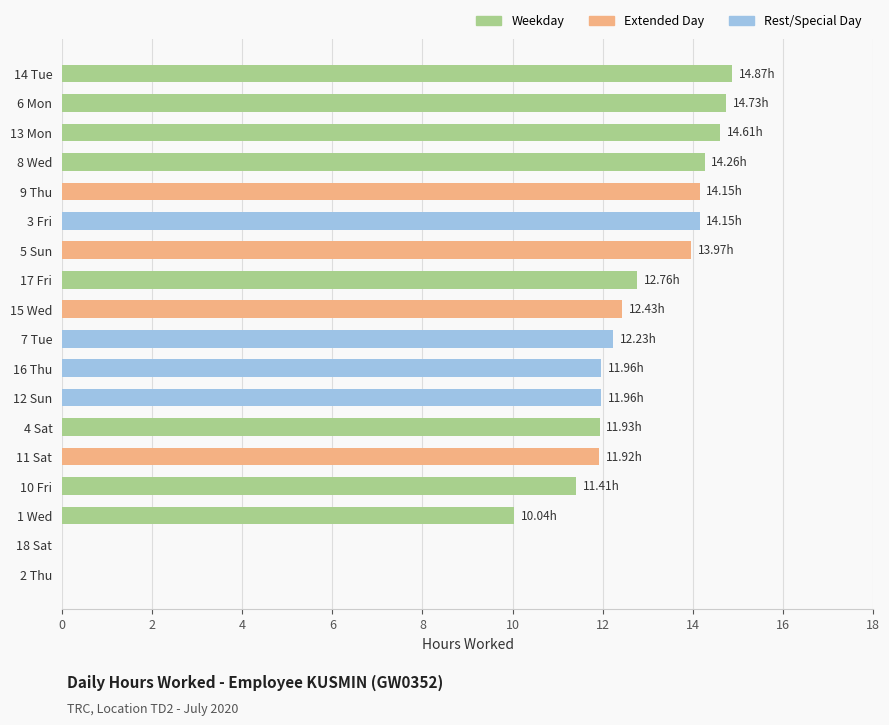

Which has a higher value, 1 Wed or 7 Tue?

7 Tue